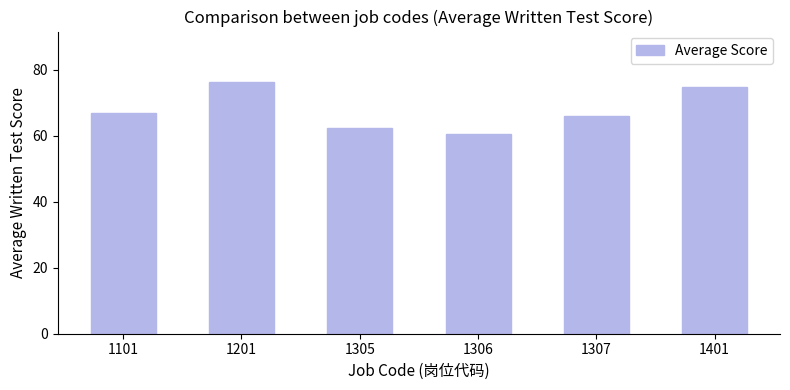

Are the bars grouped side by side (vs. stacked)?

No